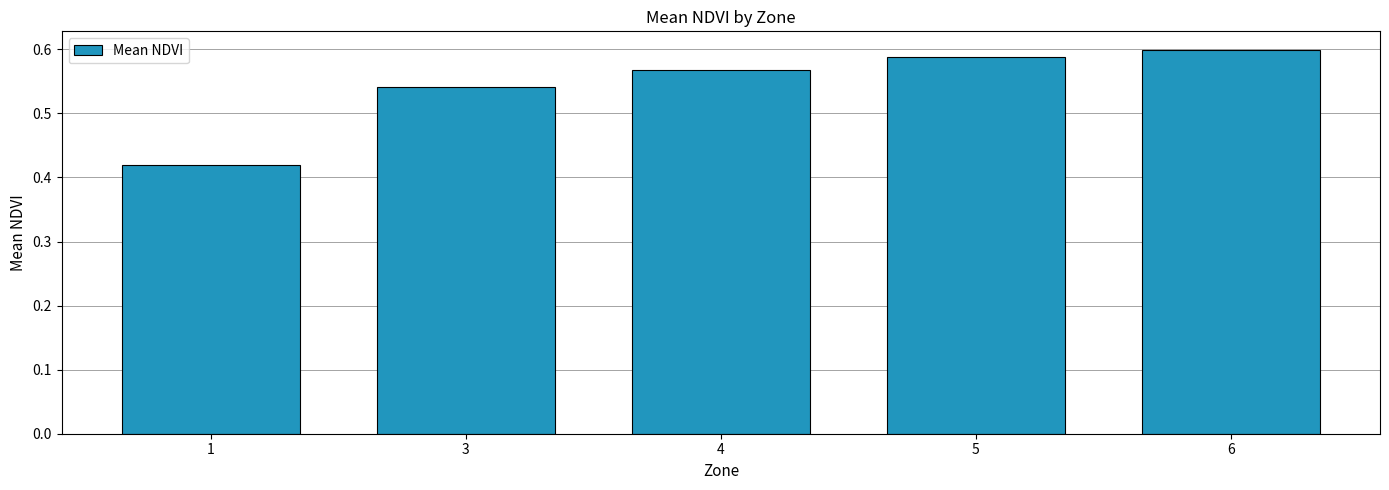

Which category has the highest value across all series?

6